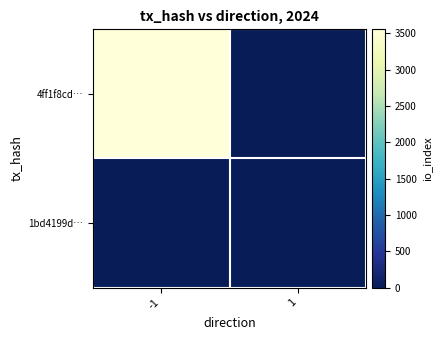

At -1, list the series in order from smallest to largest.

1bd4199d…, 4ff1f8cd…